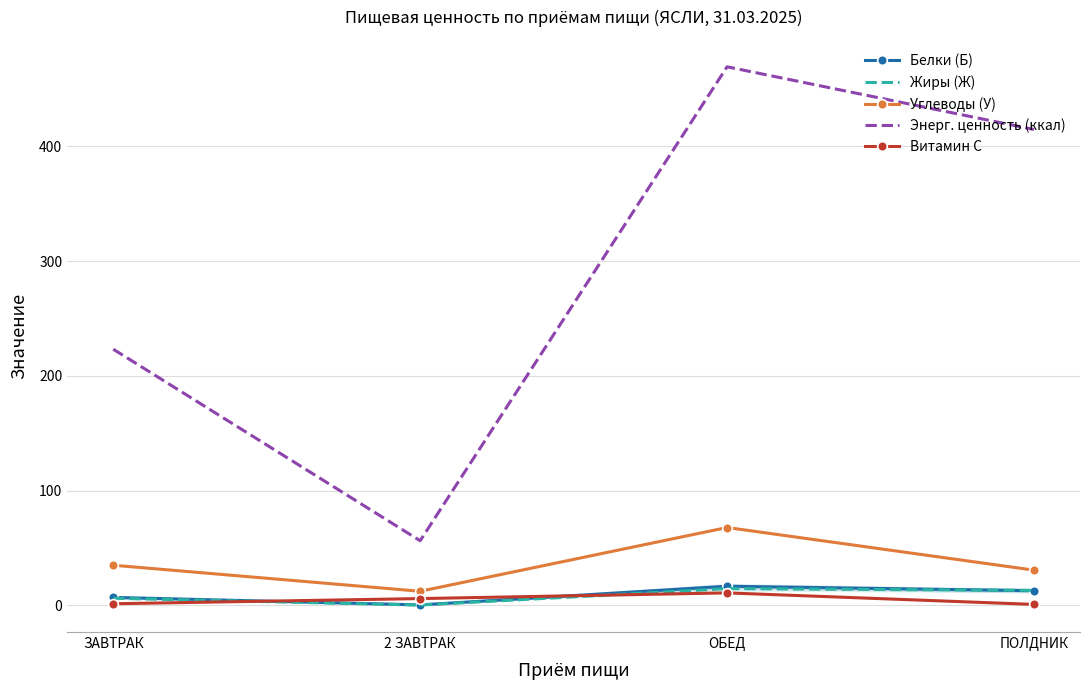

Which series has the largest range (max minus min)?

Энерг. ценность (ккал)